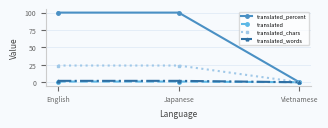

How many values in the translated_percent series are below 100?

1